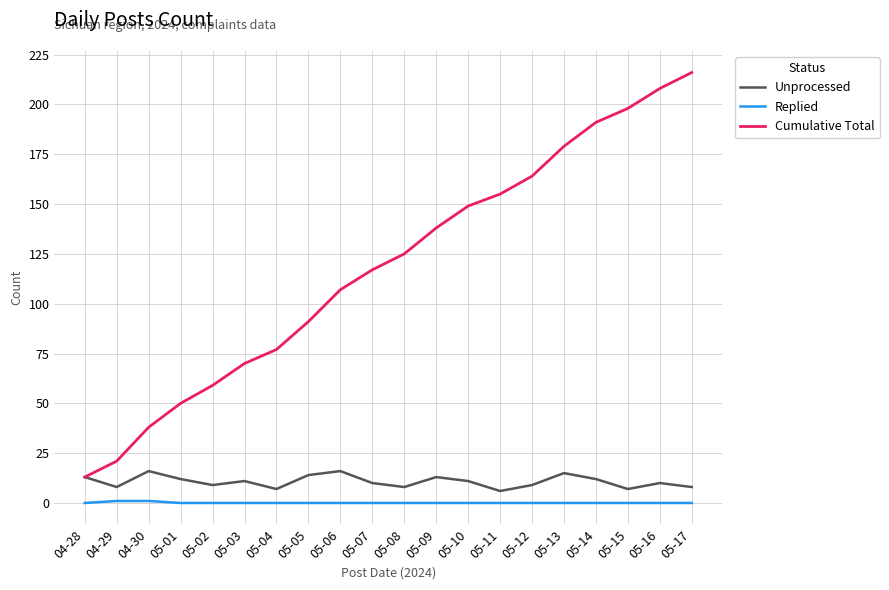

What is the average value of the Cumulative Total series?

118